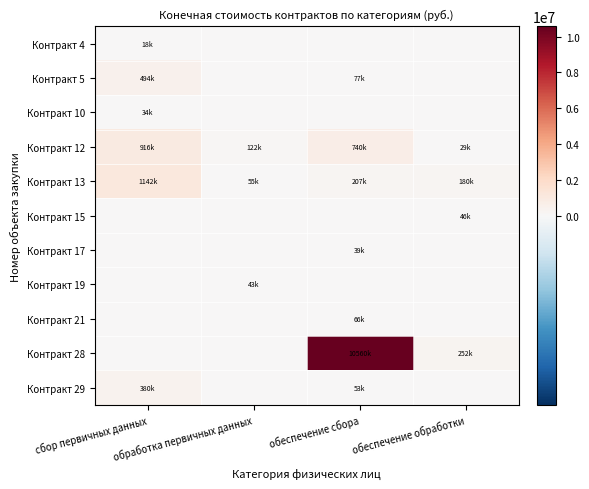

Reading left to right, extract all data points from this chart.

Контракт 4: сбор первичных данных=18155.8	обработка первичных данных=0.0	обеспечение сбора=0.0	обеспечение обработки=0.0
Контракт 5: сбор первичных данных=493889.0	обработка первичных данных=0.0	обеспечение сбора=76806.9	обеспечение обработки=0.0
Контракт 10: сбор первичных данных=33837.8	обработка первичных данных=0.0	обеспечение сбора=0.0	обеспечение обработки=0.0
Контракт 12: сбор первичных данных=915679.0	обработка первичных данных=121902.5	обеспечение сбора=740484.8	обеспечение обработки=28922.6
Контракт 13: сбор первичных данных=1142217.3	обработка первичных данных=54791.9	обеспечение сбора=207325.0	обеспечение обработки=179645.8
Контракт 15: сбор первичных данных=0.0	обработка первичных данных=0.0	обеспечение сбора=0.0	обеспечение обработки=45828.0
Контракт 17: сбор первичных данных=0.0	обработка первичных данных=0.0	обеспечение сбора=38699.2	обеспечение обработки=0.0
Контракт 19: сбор первичных данных=0.0	обработка первичных данных=43300.0	обеспечение сбора=0.0	обеспечение обработки=0.0
Контракт 21: сбор первичных данных=0.0	обработка первичных данных=0.0	обеспечение сбора=65602.6	обеспечение обработки=0.0
Контракт 28: сбор первичных данных=0.0	обработка первичных данных=0.0	обеспечение сбора=10559785.5	обеспечение обработки=252012.9
Контракт 29: сбор первичных данных=380478.4	обработка первичных данных=0.0	обеспечение сбора=53013.4	обеспечение обработки=0.0